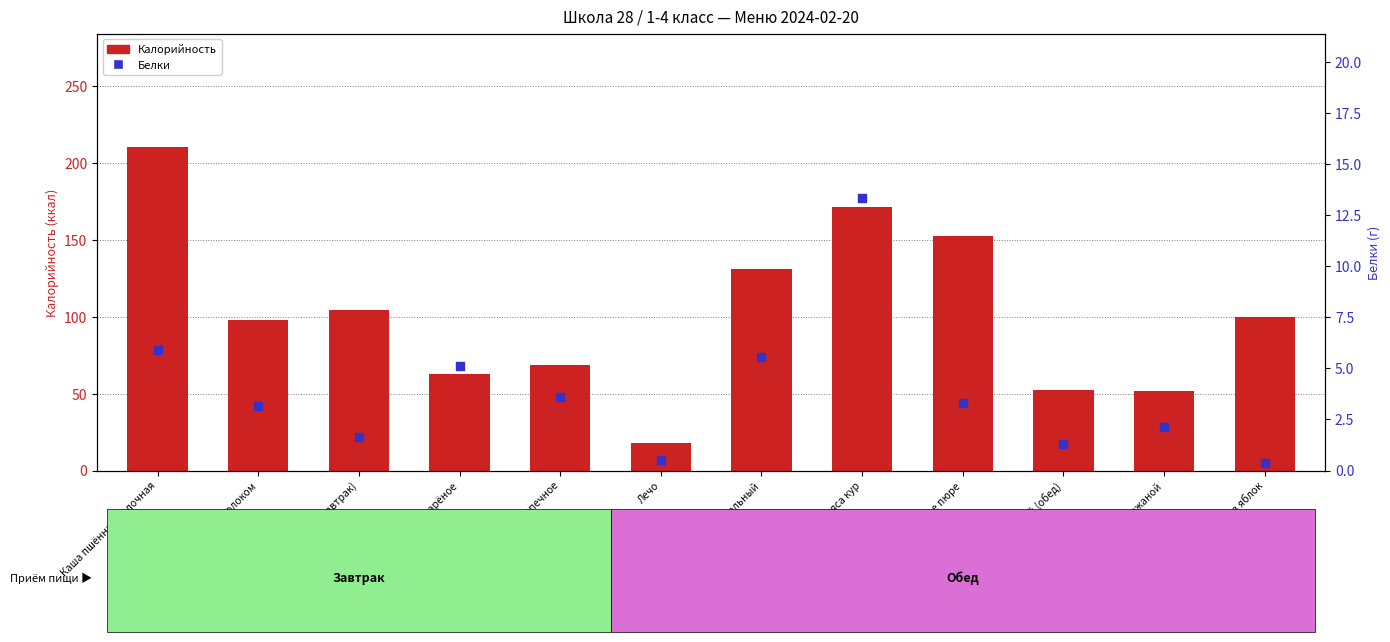

Is the value of Калорийность at Яйцо варёное greater than the value of Белки at Каша пшённая молочная?

Yes